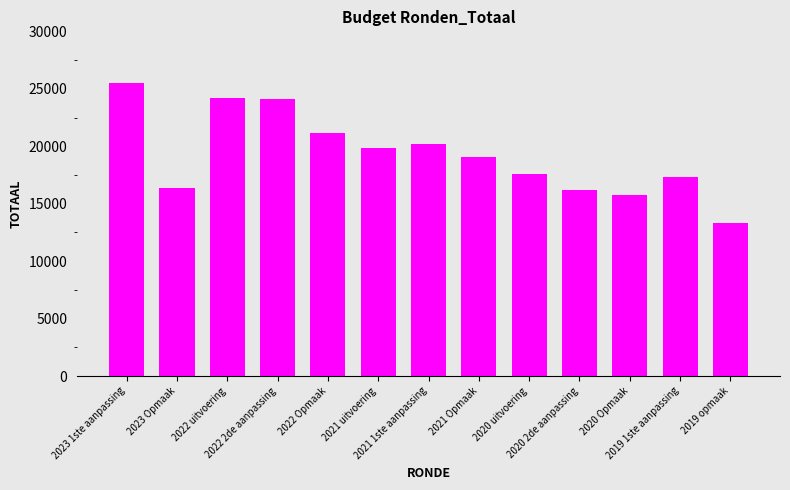

What is the value of the 2nd bar from the left?

16345